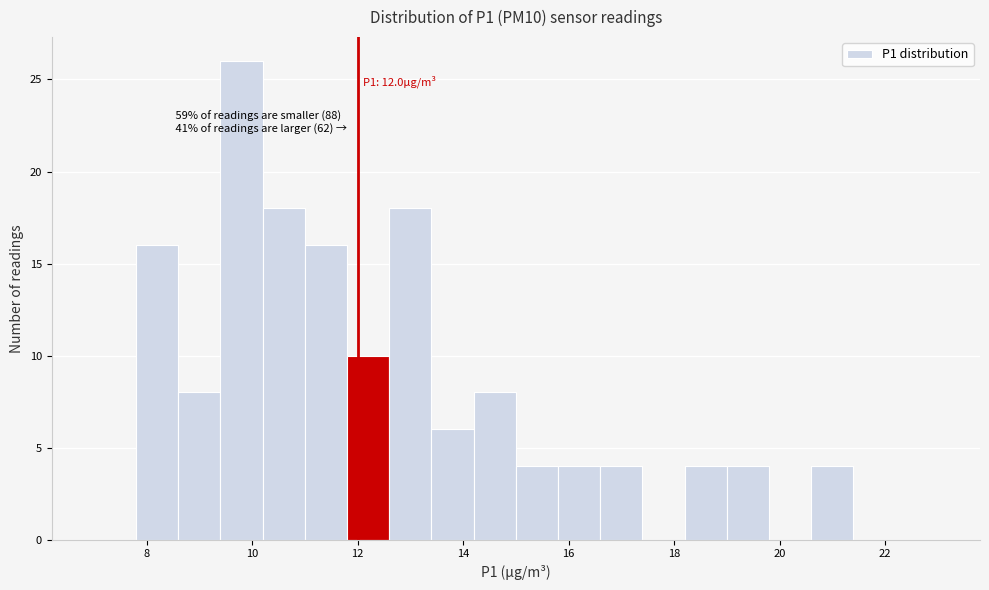

Which range on the x-axis has the tallest bar?

9.4 to 10.2